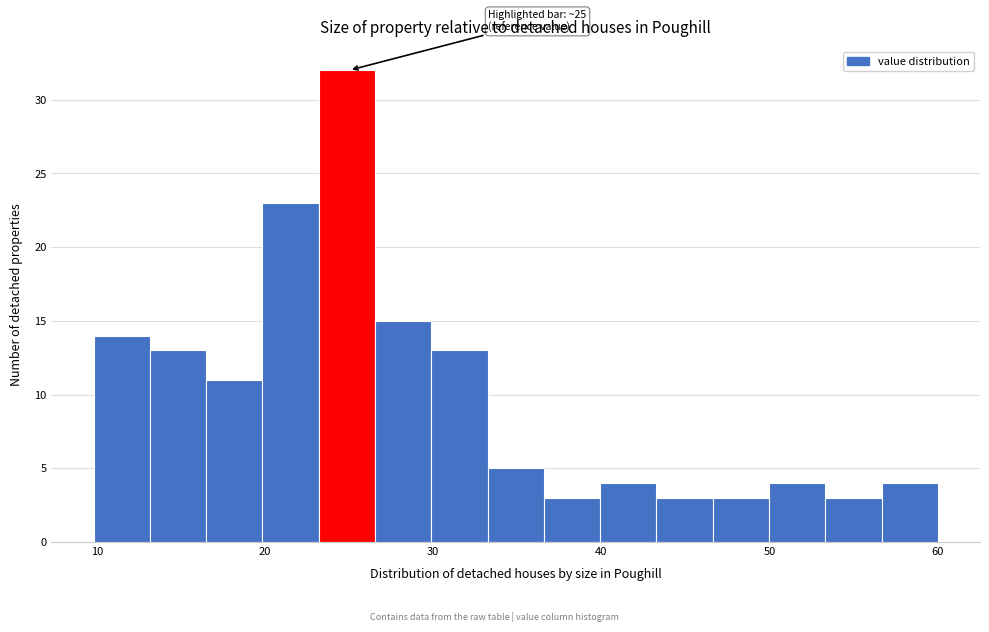

Read against the x-axis, roughly where is the centre of the tallest bar?

25